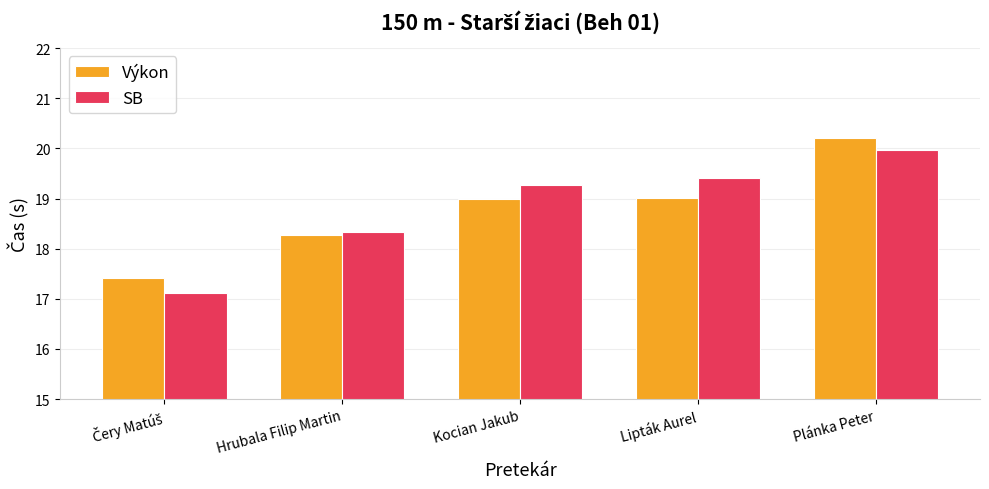

Reading left to right, extract all data points from this chart.

Výkon: 17.4	18.3	19.0	19.0	20.2
SB: 17.1	18.3	19.3	19.4	20.0